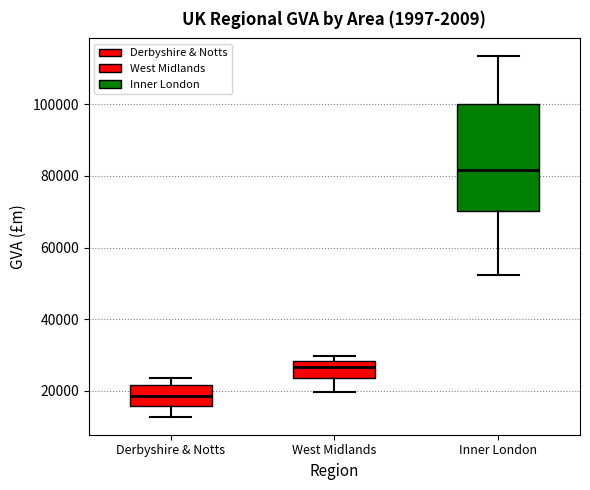

Which box has the highest median line?

Inner London